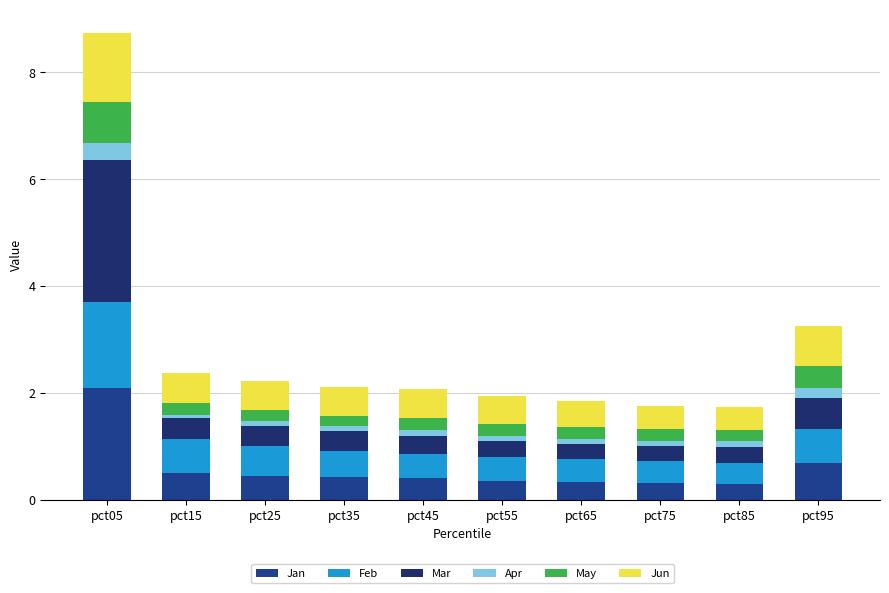

Which series changed the most between pct35 and pct45?

Feb